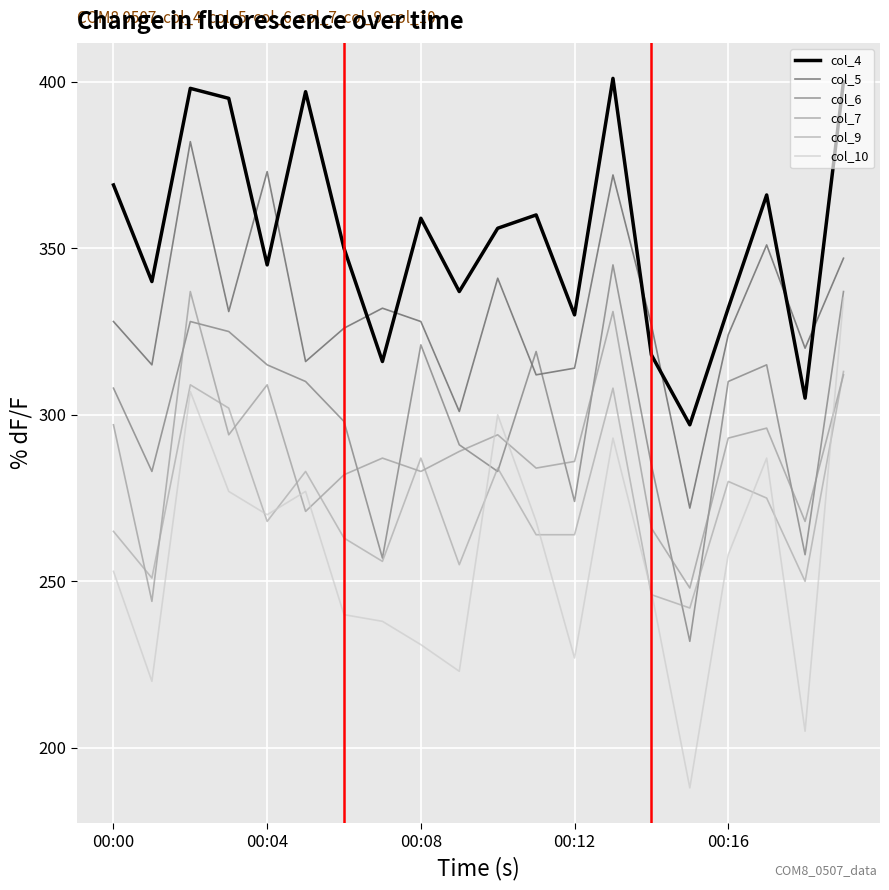

What is the average value of the col_4 series?

354